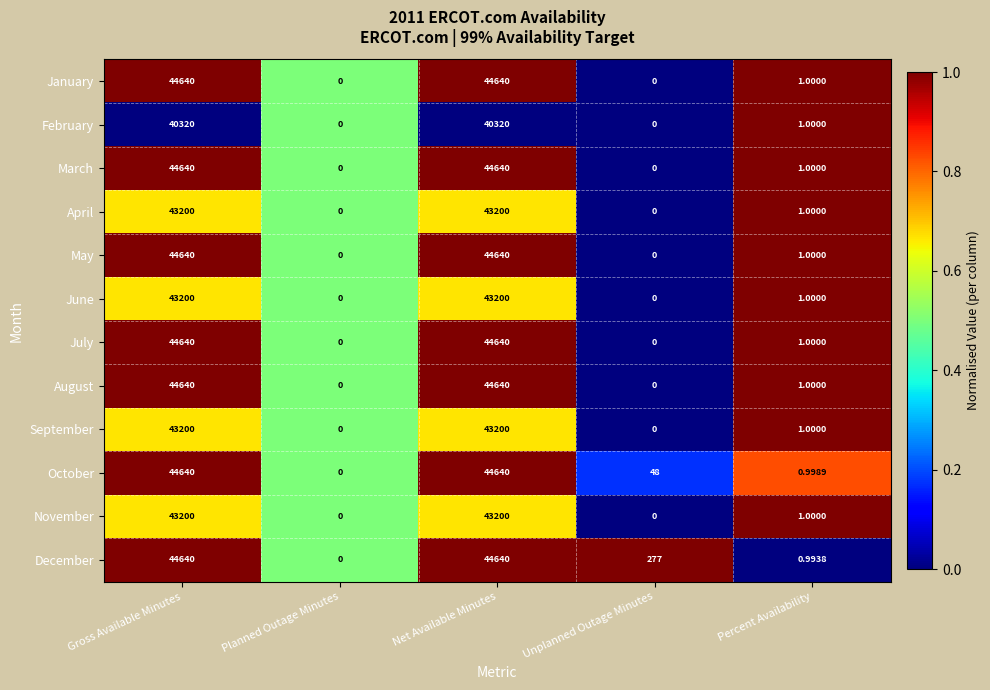

Which series changed the most between Unplanned Outage Minutes and Percent Availability?

December